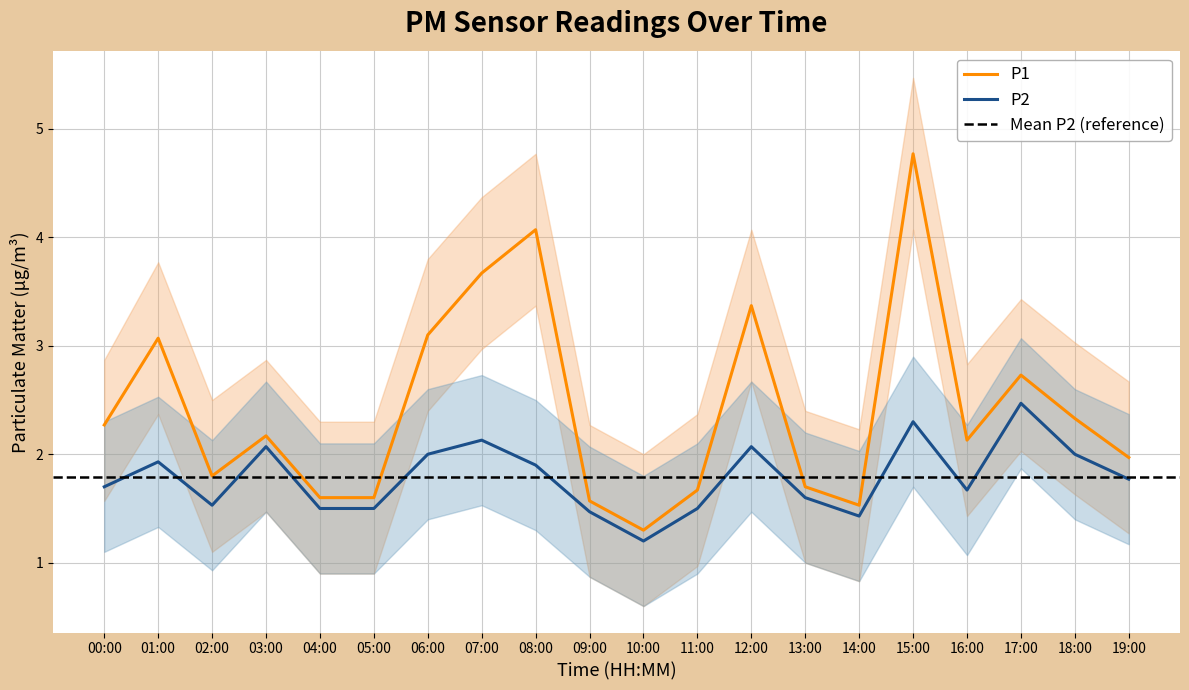

What is the label of the 4th point from the right?

16:00